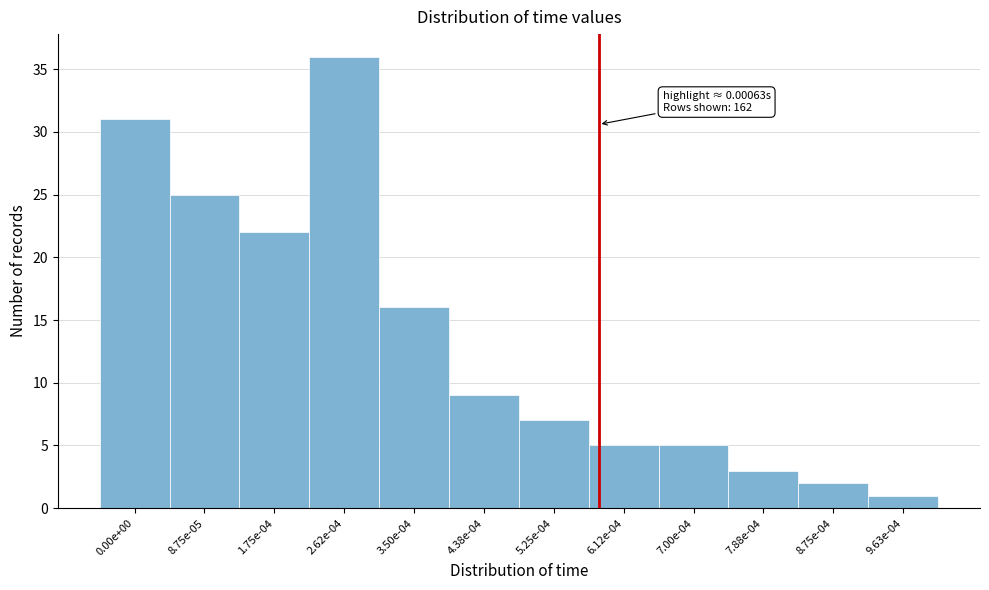

Reading left to right, list all the values displayed in this chart.

31	25	22	36	16	9	7	5	5	3	2	1